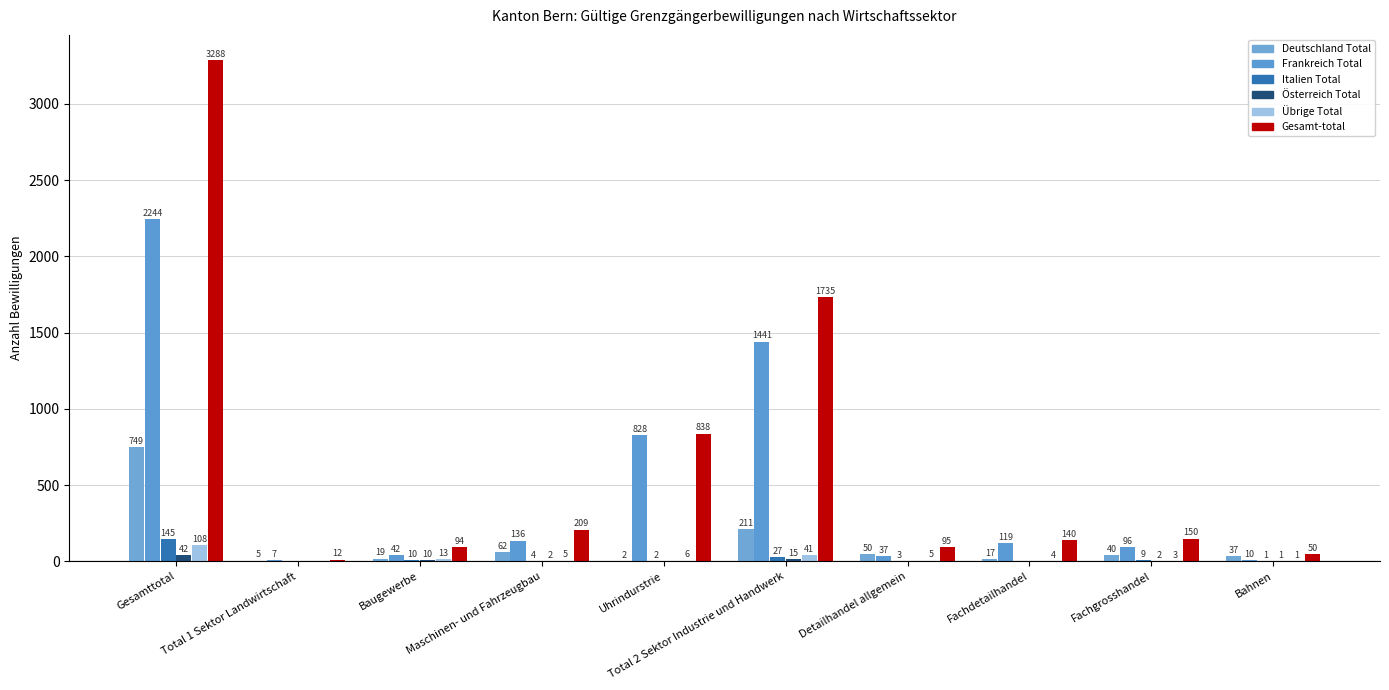

Reading left to right, what are all the values shown in this chart?

Deutschland Total: 749	5	19	62	2	211	50	17	40	37
Frankreich Total: 2244	7	42	136	828	1441	37	119	96	10
Italien Total: 145	0	10	4	2	27	3	0	9	1
Österreich Total: 42	0	10	2	0	15	0	0	2	1
Übrige Total: 108	0	13	5	6	41	5	4	3	1
Gesamt-total: 3288	12	94	209	838	1735	95	140	150	50